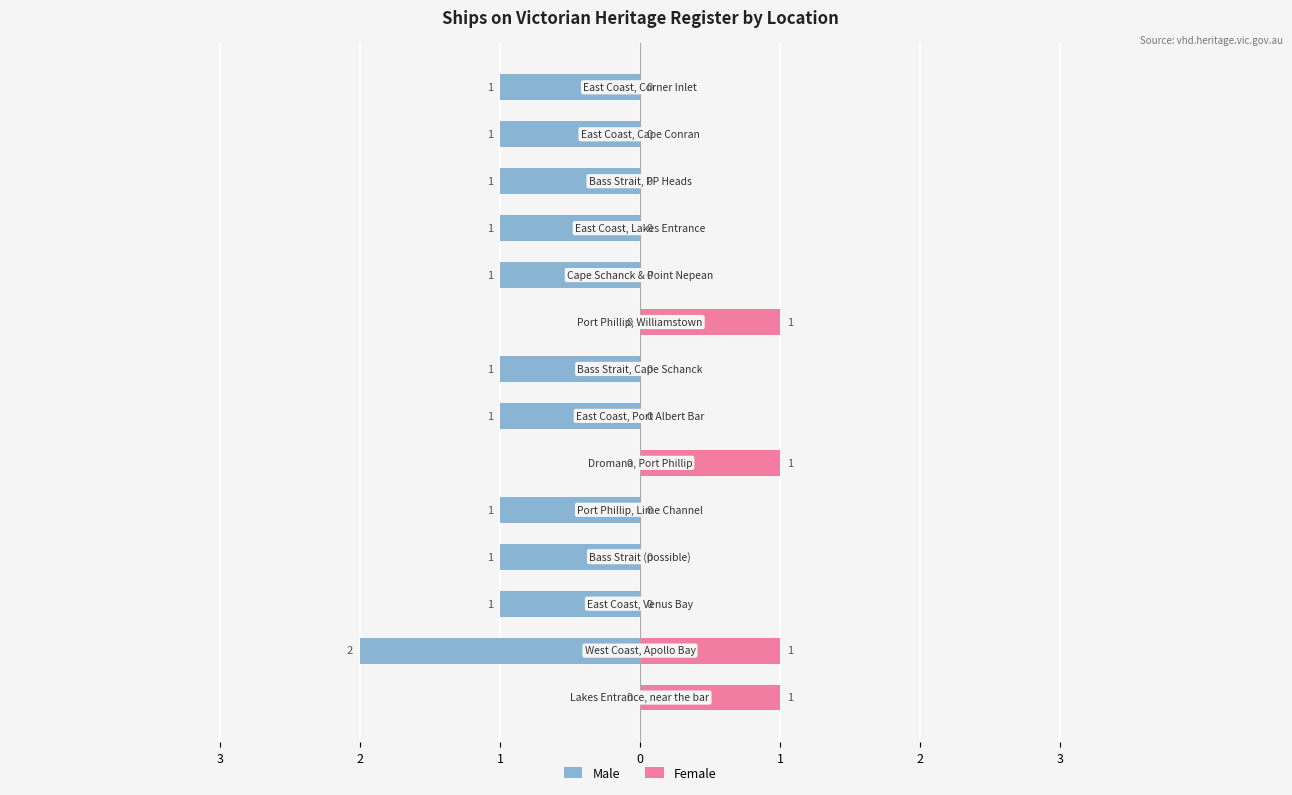

The value of Male at 2 is 1. True or false?

False